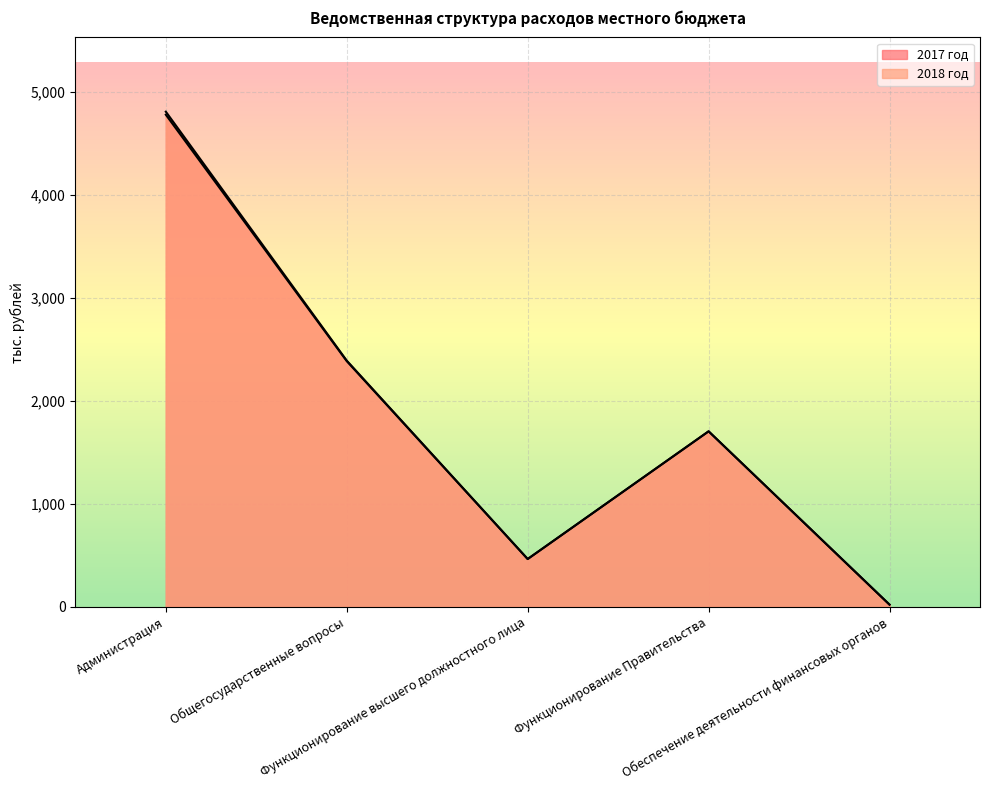

What position from the left is Администрация?

1